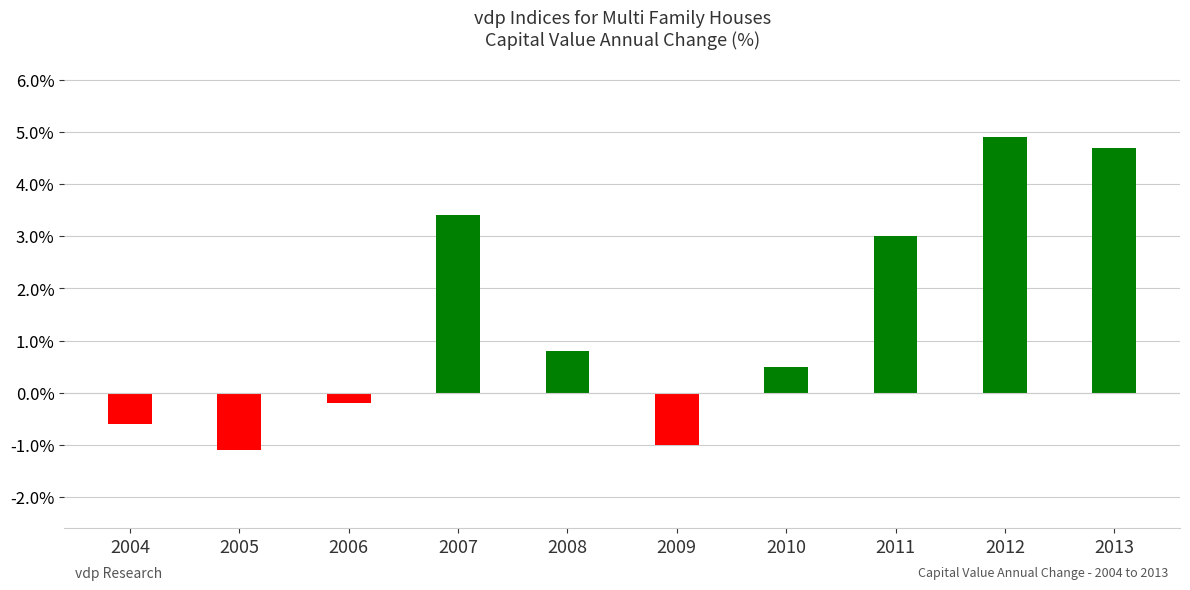

What is the ratio of the value at 2007 to the value at 2012?

0.7